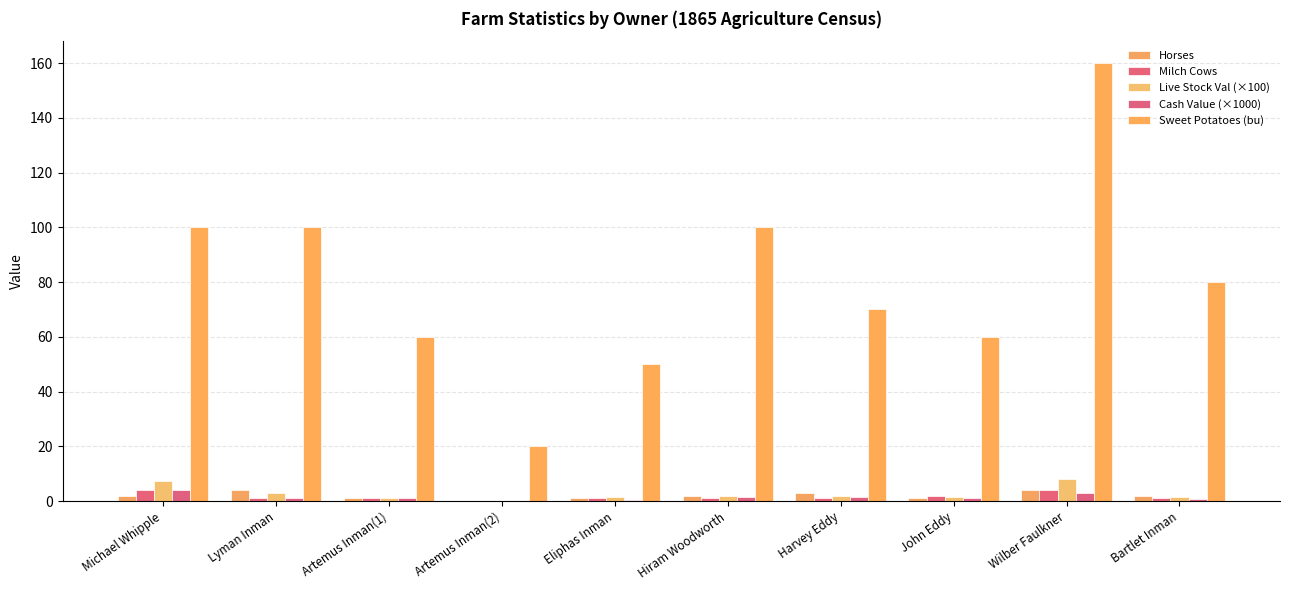

Are the bars horizontal?

No